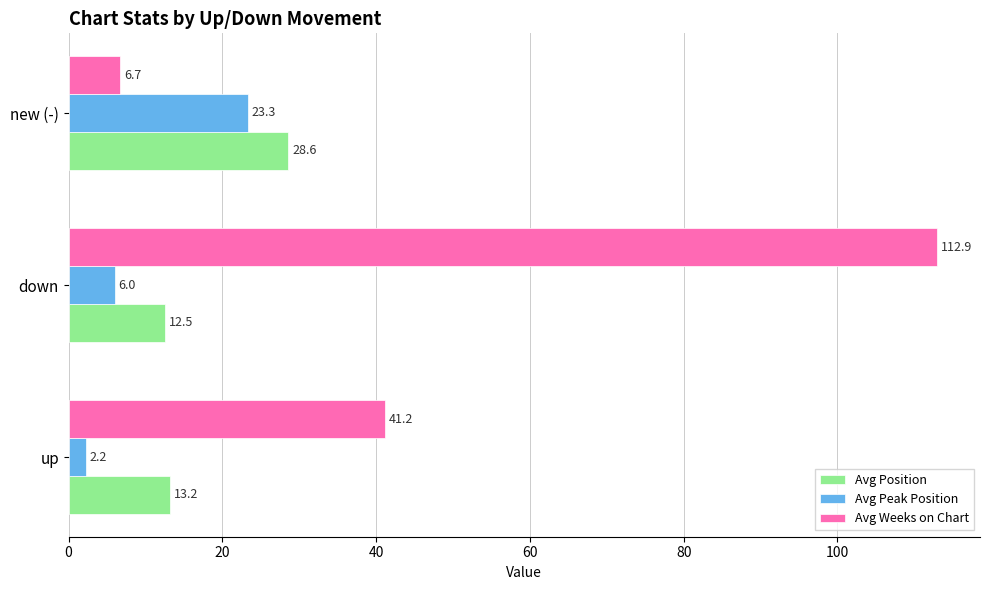

How many distinct data groups are displayed?

3